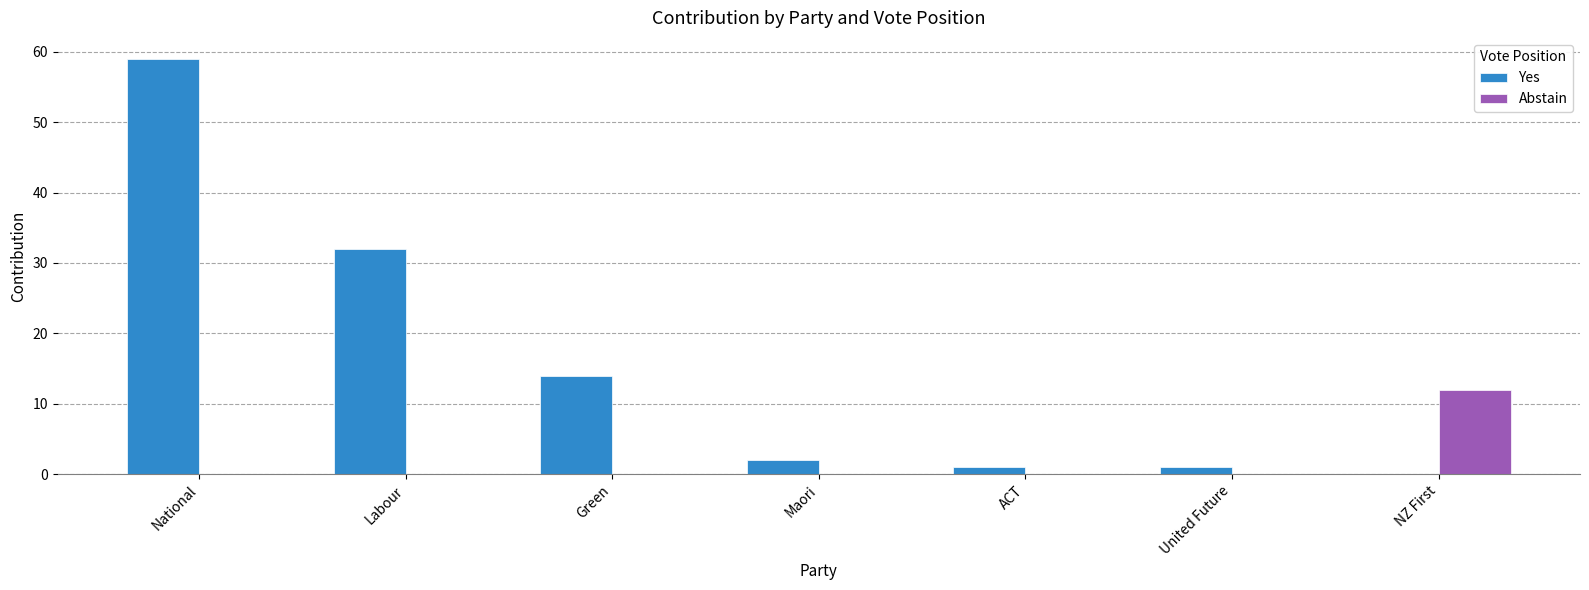

Which series changed the most between Maori and NZ First?

Abstain